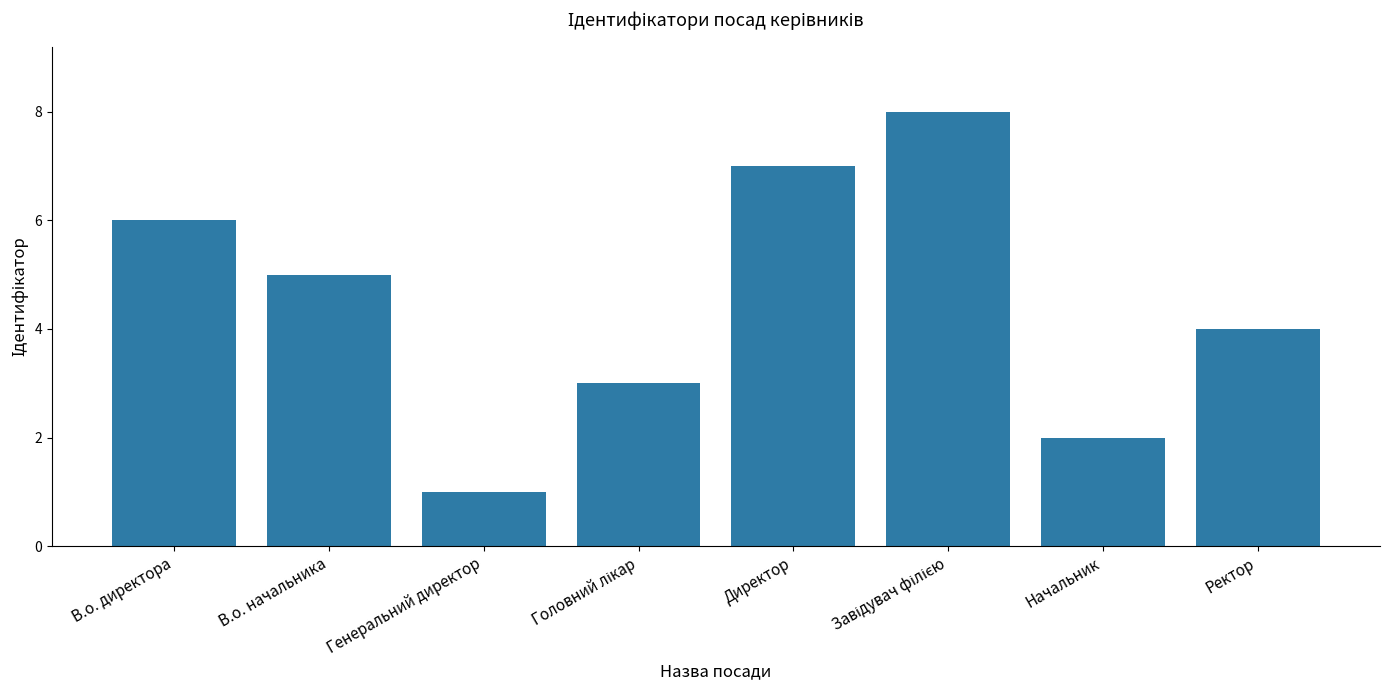

What is the value of the 8th bar from the left?

4